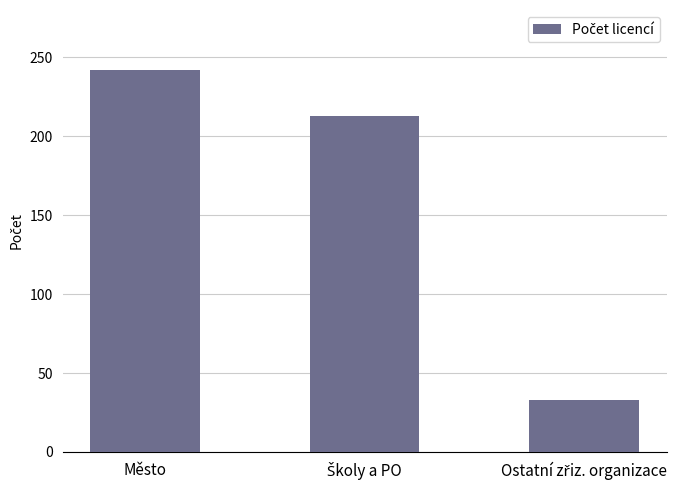

What is the approximate value at Město, to the nearest 10?

240